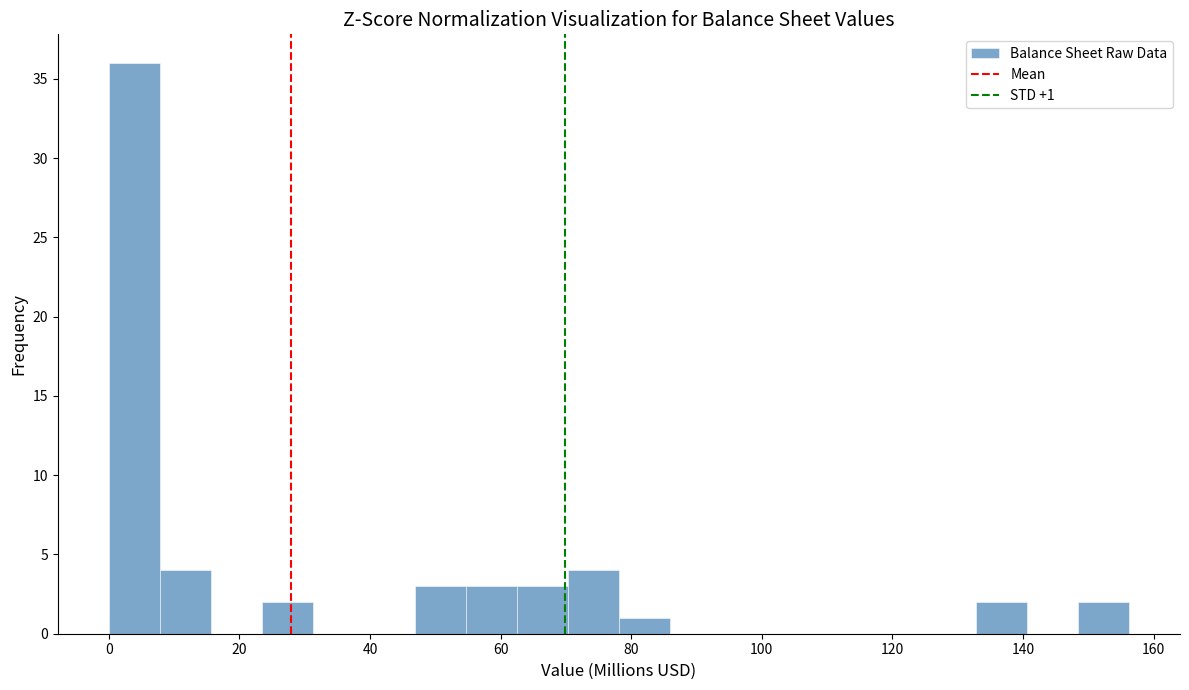

Read against the x-axis, roughly where is the centre of the tallest bar?

4